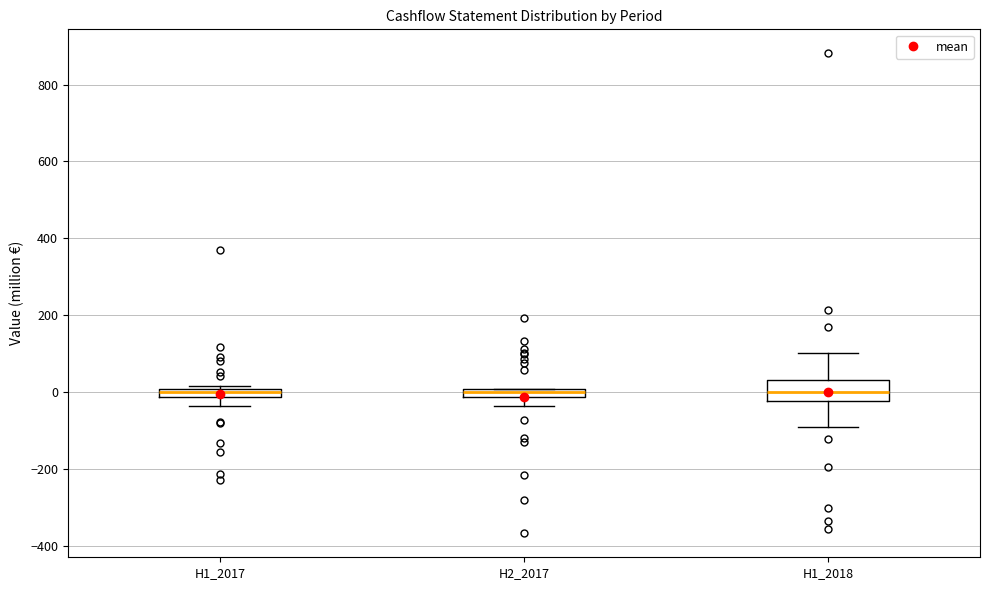

Where is the lower edge of the box for H1_2017 on the y-axis? The values are not printed on the chart, so give them approximately, as read against the axis.

-20